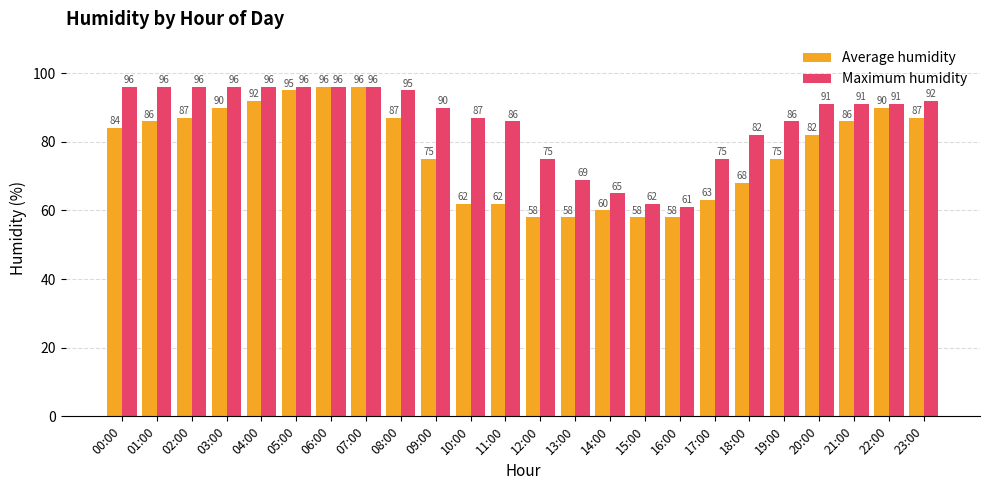

What is the value of the Maximum humidity bar at the 3rd from the left?

96